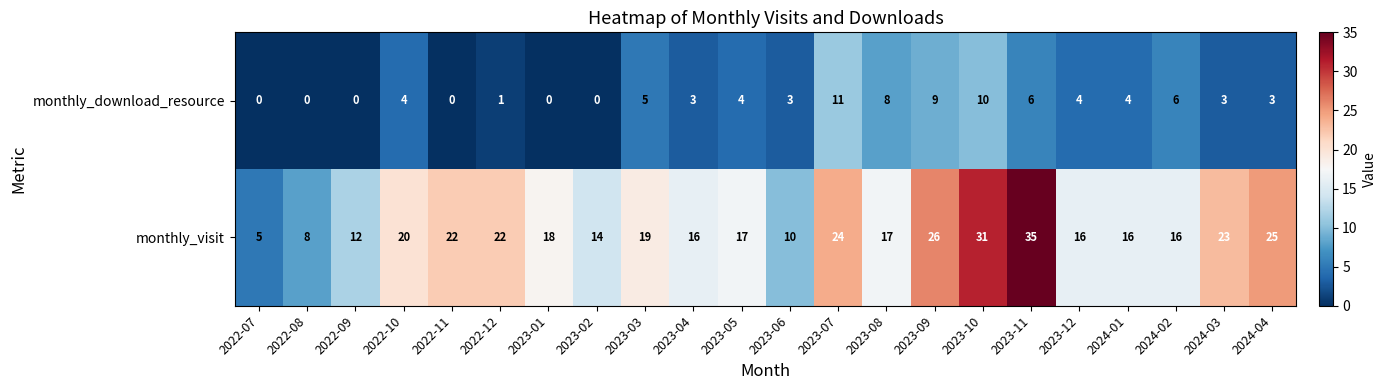

Rank the series at 2023-11 from highest to lowest value.

monthly_visit, monthly_download_resource